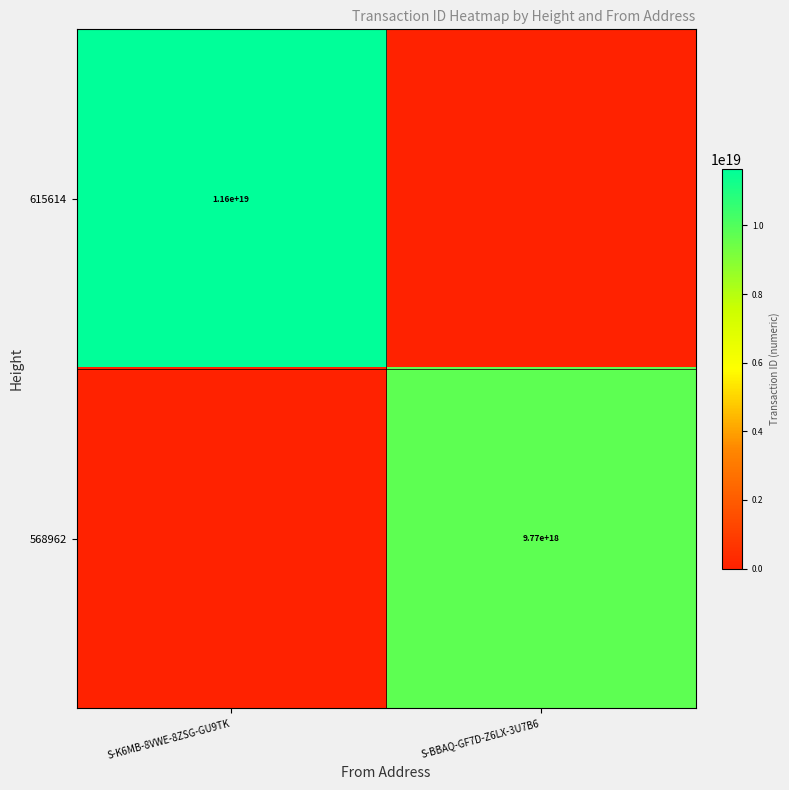

Is the value of 568962 at S-BBAQ-GF7D-Z6LX-3U7B6 greater than the value of 615614 at S-K6MB-8VWE-8ZSG-GU9TK?

No